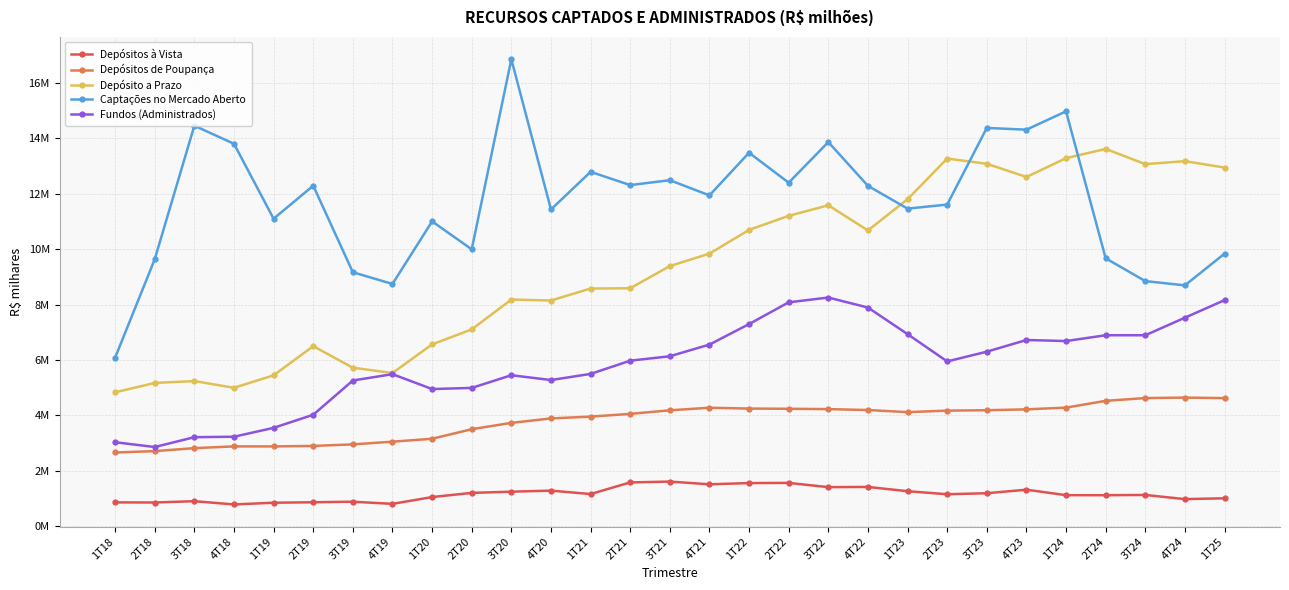

Between 4T19 and 3T18, which is larger?

3T18